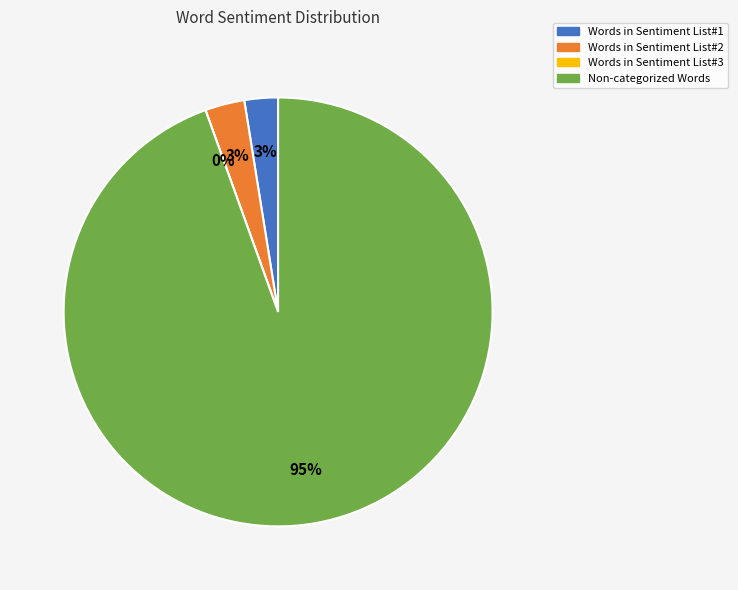

Count the number of slices in the pie.

4